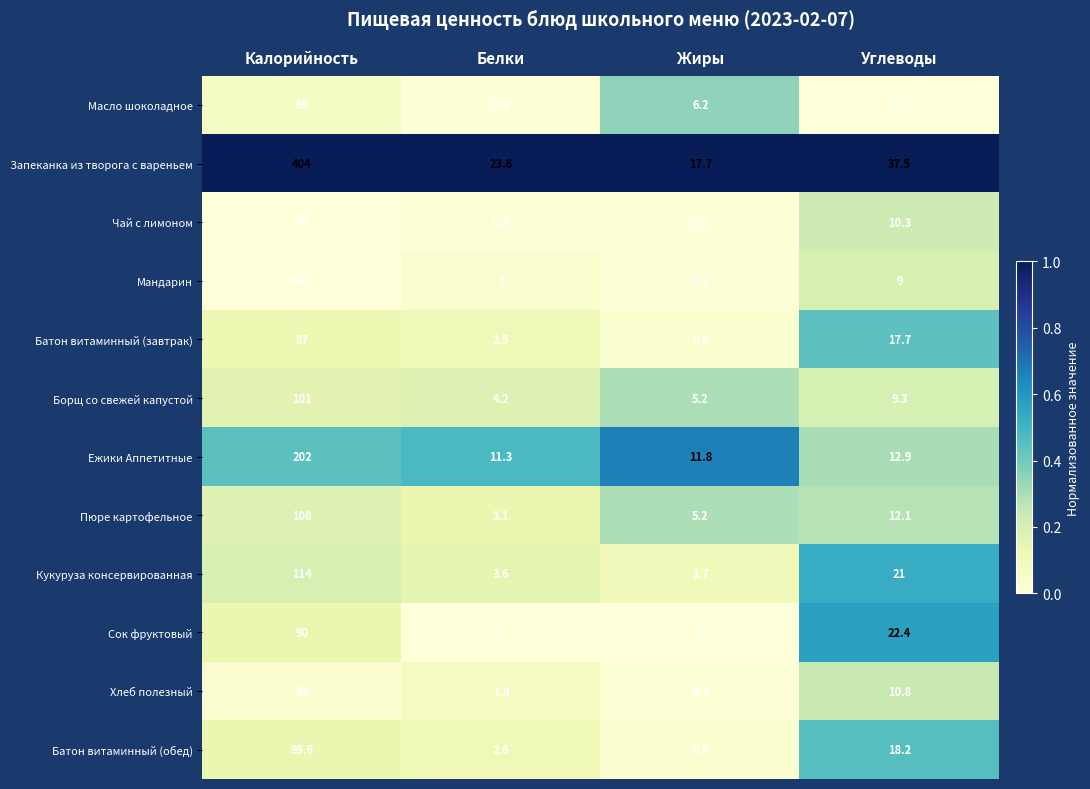

What is the sum of the Запеканка из творога с вареньем values at Калорийность and Белки?

427.6